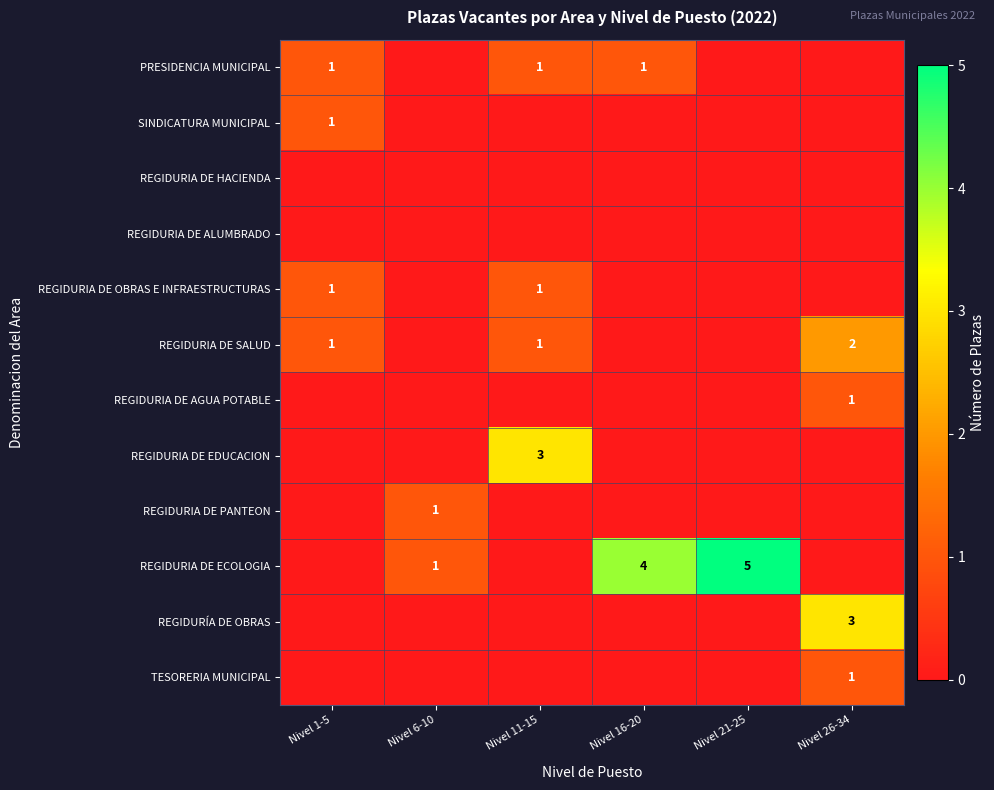

The REGIDURIA DE SALUD series shows 2 at Nivel 26-34. True or false?

True